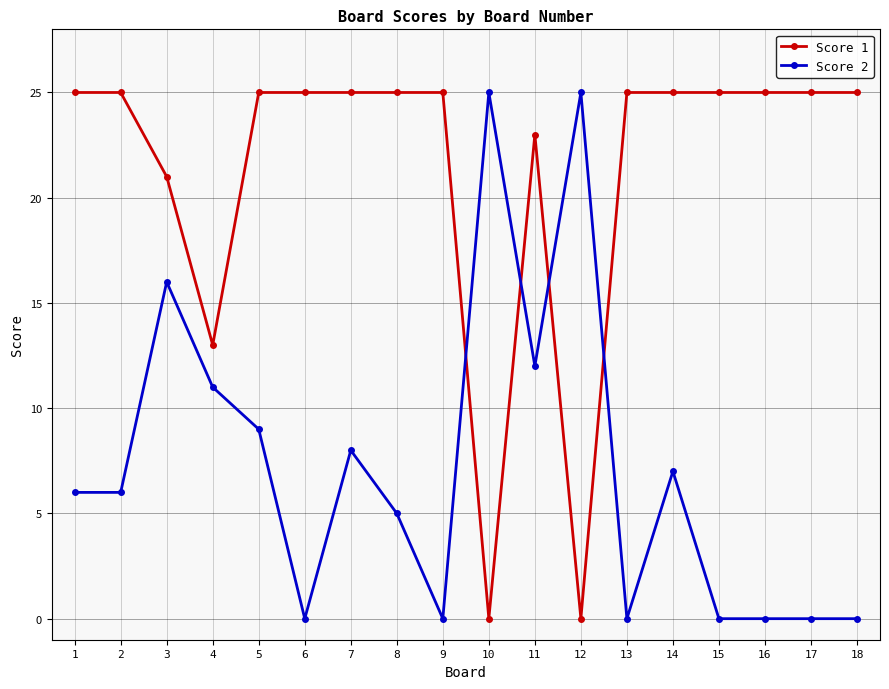

At 3, list the series in order from smallest to largest.

Score 2, Score 1